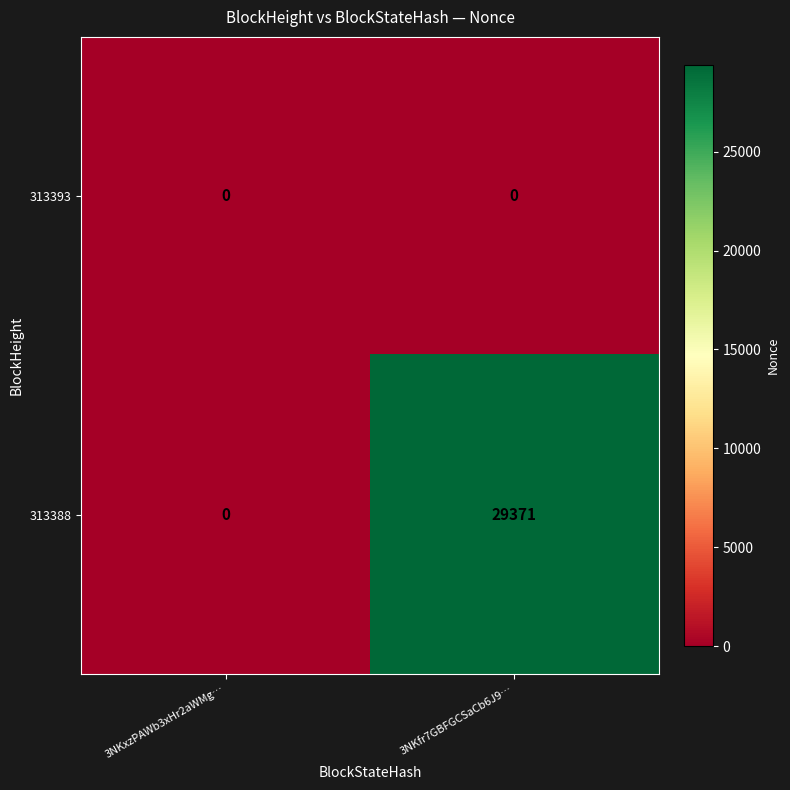

What is the sum of all 313388 values?

29371